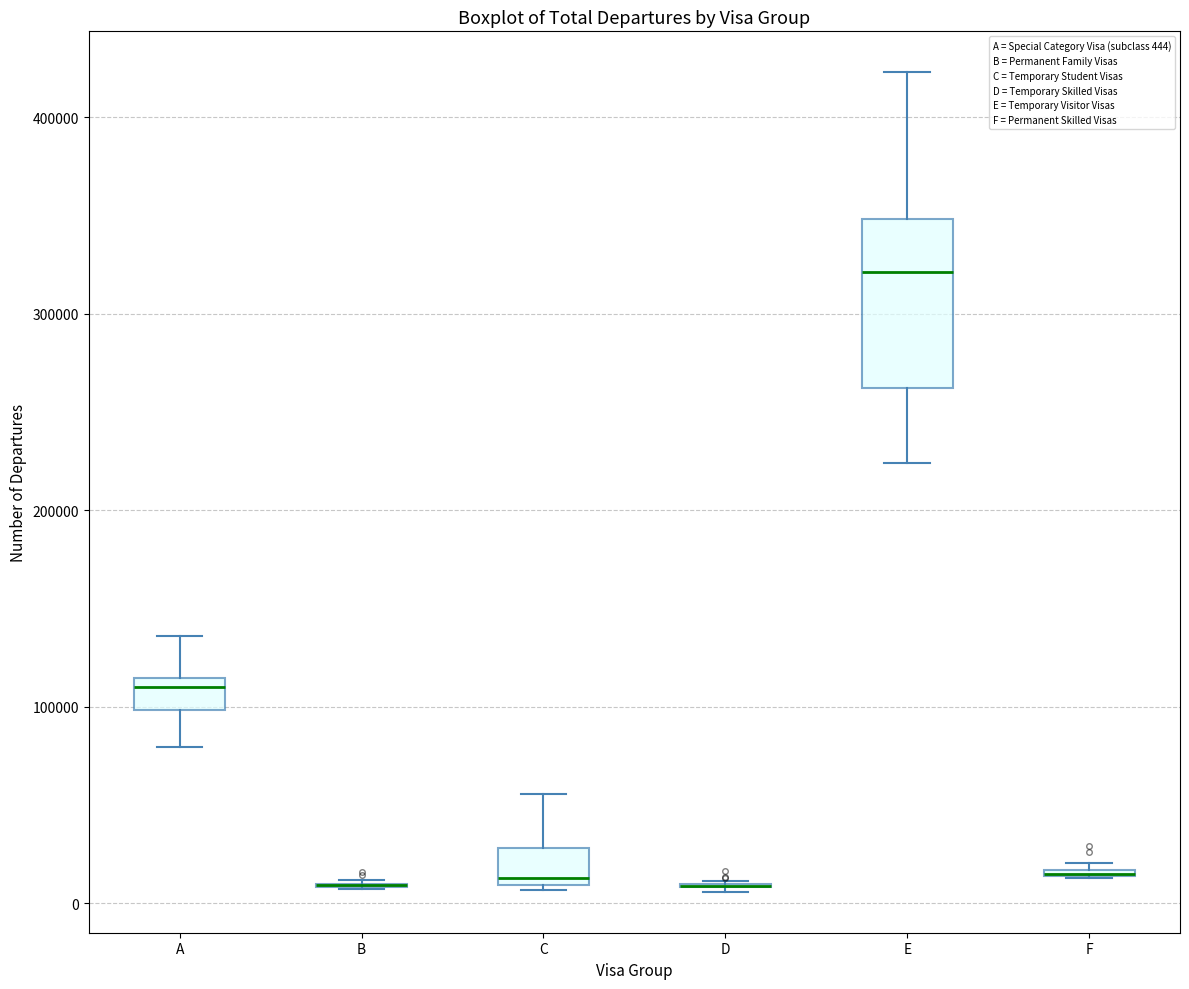

Comparing the boxes themselves (not the whiskers), which one is the tallest?

E